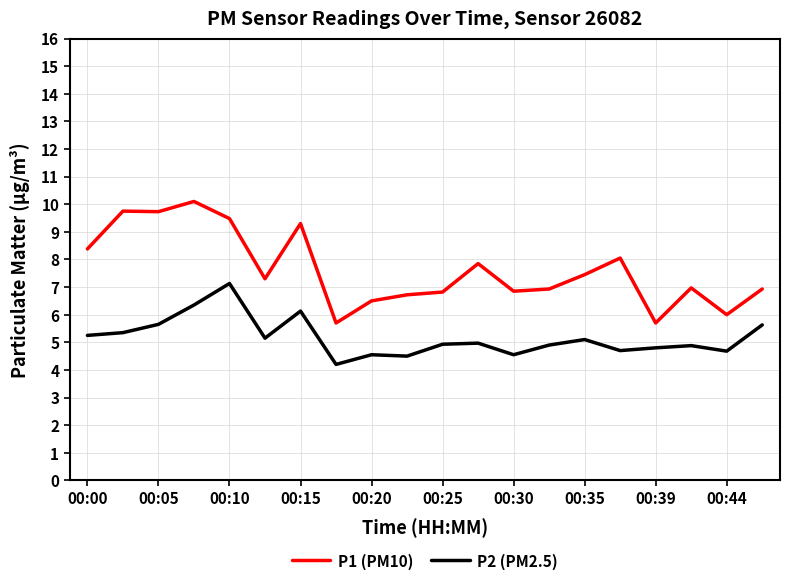

What is the smallest value displayed?

4.2